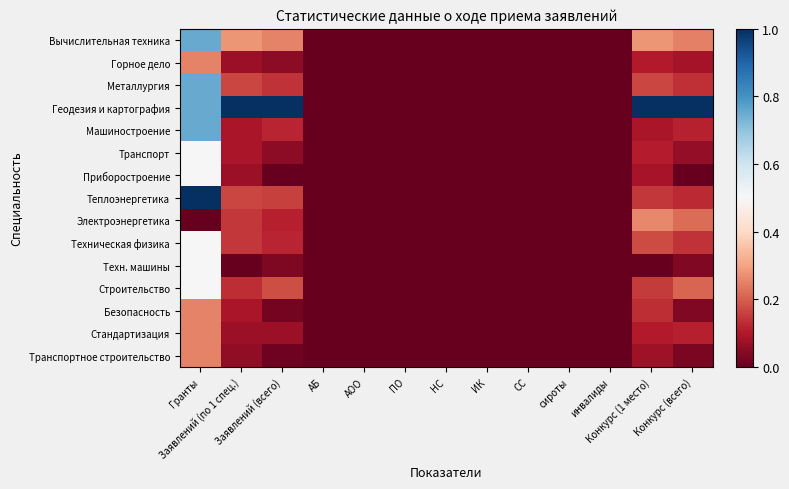

Reading right to left, what are all the values shown in this chart?

Вычислительная техника: Конкурс (всего)=0.2	Конкурс (1 место)=0.3	инвалиды=0.0	сироты=0.0	СС=0.0	ИК=0.0	НС=0.0	ПО=0.0	АОО=0.0	АБ=0.0	Заявлений (всего)=0.3	Заявлений (по 1 спец.)=0.3	Гранты=0.8
Горное дело: Конкурс (всего)=0.1	Конкурс (1 место)=0.1	инвалиды=0.0	сироты=0.0	СС=0.0	ИК=0.0	НС=0.0	ПО=0.0	АОО=0.0	АБ=0.0	Заявлений (всего)=0.1	Заявлений (по 1 спец.)=0.1	Гранты=0.2
Металлургия: Конкурс (всего)=0.1	Конкурс (1 место)=0.2	инвалиды=0.0	сироты=0.0	СС=0.0	ИК=0.0	НС=0.0	ПО=0.0	АОО=0.0	АБ=0.0	Заявлений (всего)=0.1	Заявлений (по 1 спец.)=0.2	Гранты=0.8
Геодезия и картография: Конкурс (всего)=1.0	Конкурс (1 место)=1.0	инвалиды=0.0	сироты=0.0	СС=0.0	ИК=0.0	НС=0.0	ПО=0.0	АОО=0.0	АБ=0.0	Заявлений (всего)=1.0	Заявлений (по 1 спец.)=1.0	Гранты=0.8
Машиностроение: Конкурс (всего)=0.1	Конкурс (1 место)=0.1	инвалиды=0.0	сироты=0.0	СС=0.0	ИК=0.0	НС=0.0	ПО=0.0	АОО=0.0	АБ=0.0	Заявлений (всего)=0.1	Заявлений (по 1 спец.)=0.1	Гранты=0.8
Транспорт: Конкурс (всего)=0.1	Конкурс (1 место)=0.1	инвалиды=0.0	сироты=0.0	СС=0.0	ИК=0.0	НС=0.0	ПО=0.0	АОО=0.0	АБ=0.0	Заявлений (всего)=0.1	Заявлений (по 1 спец.)=0.1	Гранты=0.5
Приборостроение: Конкурс (всего)=0.0	Конкурс (1 место)=0.1	инвалиды=0.0	сироты=0.0	СС=0.0	ИК=0.0	НС=0.0	ПО=0.0	АОО=0.0	АБ=0.0	Заявлений (всего)=0.0	Заявлений (по 1 спец.)=0.1	Гранты=0.5
Теплоэнергетика: Конкурс (всего)=0.1	Конкурс (1 место)=0.1	инвалиды=0.0	сироты=0.0	СС=0.0	ИК=0.0	НС=0.0	ПО=0.0	АОО=0.0	АБ=0.0	Заявлений (всего)=0.2	Заявлений (по 1 спец.)=0.2	Гранты=1.0
Электроэнергетика: Конкурс (всего)=0.2	Конкурс (1 место)=0.3	инвалиды=0.0	сироты=0.0	СС=0.0	ИК=0.0	НС=0.0	ПО=0.0	АОО=0.0	АБ=0.0	Заявлений (всего)=0.1	Заявлений (по 1 спец.)=0.1	Гранты=0.0
Техническая физика: Конкурс (всего)=0.1	Конкурс (1 место)=0.2	инвалиды=0.0	сироты=0.0	СС=0.0	ИК=0.0	НС=0.0	ПО=0.0	АОО=0.0	АБ=0.0	Заявлений (всего)=0.1	Заявлений (по 1 спец.)=0.1	Гранты=0.5
Техн. машины: Конкурс (всего)=0.0	Конкурс (1 место)=0.0	инвалиды=0.0	сироты=0.0	СС=0.0	ИК=0.0	НС=0.0	ПО=0.0	АОО=0.0	АБ=0.0	Заявлений (всего)=0.0	Заявлений (по 1 спец.)=0.0	Гранты=0.5
Строительство: Конкурс (всего)=0.2	Конкурс (1 место)=0.2	инвалиды=0.0	сироты=0.0	СС=0.0	ИК=0.0	НС=0.0	ПО=0.0	АОО=0.0	АБ=0.0	Заявлений (всего)=0.2	Заявлений (по 1 спец.)=0.1	Гранты=0.5
Безопасность: Конкурс (всего)=0.0	Конкурс (1 место)=0.1	инвалиды=0.0	сироты=0.0	СС=0.0	ИК=0.0	НС=0.0	ПО=0.0	АОО=0.0	АБ=0.0	Заявлений (всего)=0.0	Заявлений (по 1 спец.)=0.1	Гранты=0.2
Стандартизация: Конкурс (всего)=0.1	Конкурс (1 место)=0.1	инвалиды=0.0	сироты=0.0	СС=0.0	ИК=0.0	НС=0.0	ПО=0.0	АОО=0.0	АБ=0.0	Заявлений (всего)=0.1	Заявлений (по 1 спец.)=0.1	Гранты=0.2
Транспортное строительство: Конкурс (всего)=0.0	Конкурс (1 место)=0.1	инвалиды=0.0	сироты=0.0	СС=0.0	ИК=0.0	НС=0.0	ПО=0.0	АОО=0.0	АБ=0.0	Заявлений (всего)=0.0	Заявлений (по 1 спец.)=0.1	Гранты=0.2